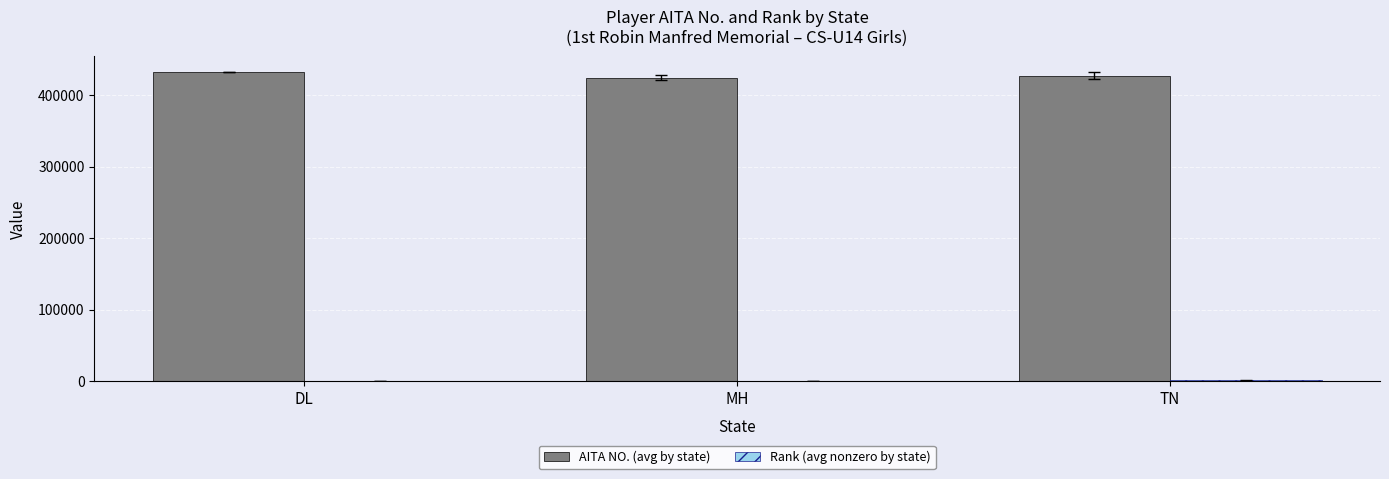

The value of AITA NO. (avg by state) at MH is 424759.5. True or false?

True